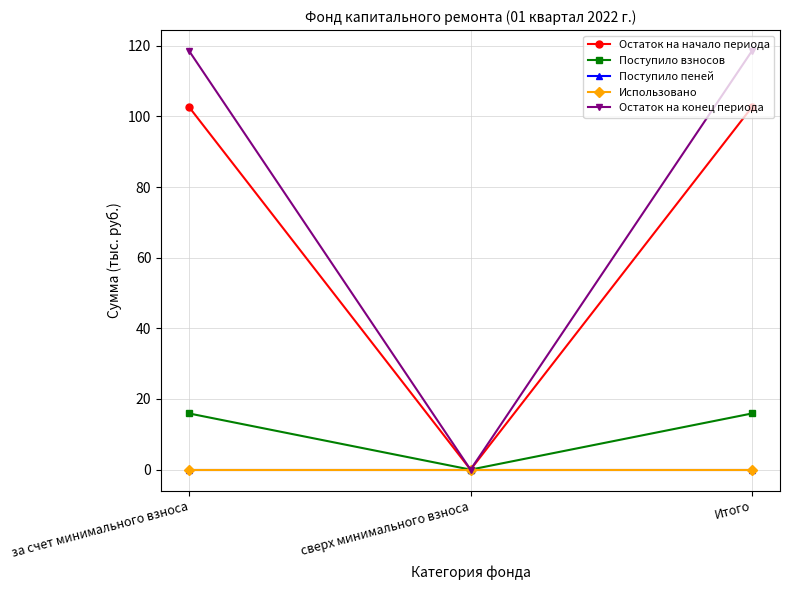

At which category does the chart reach its minimum across all series?

сверх минимального взноса